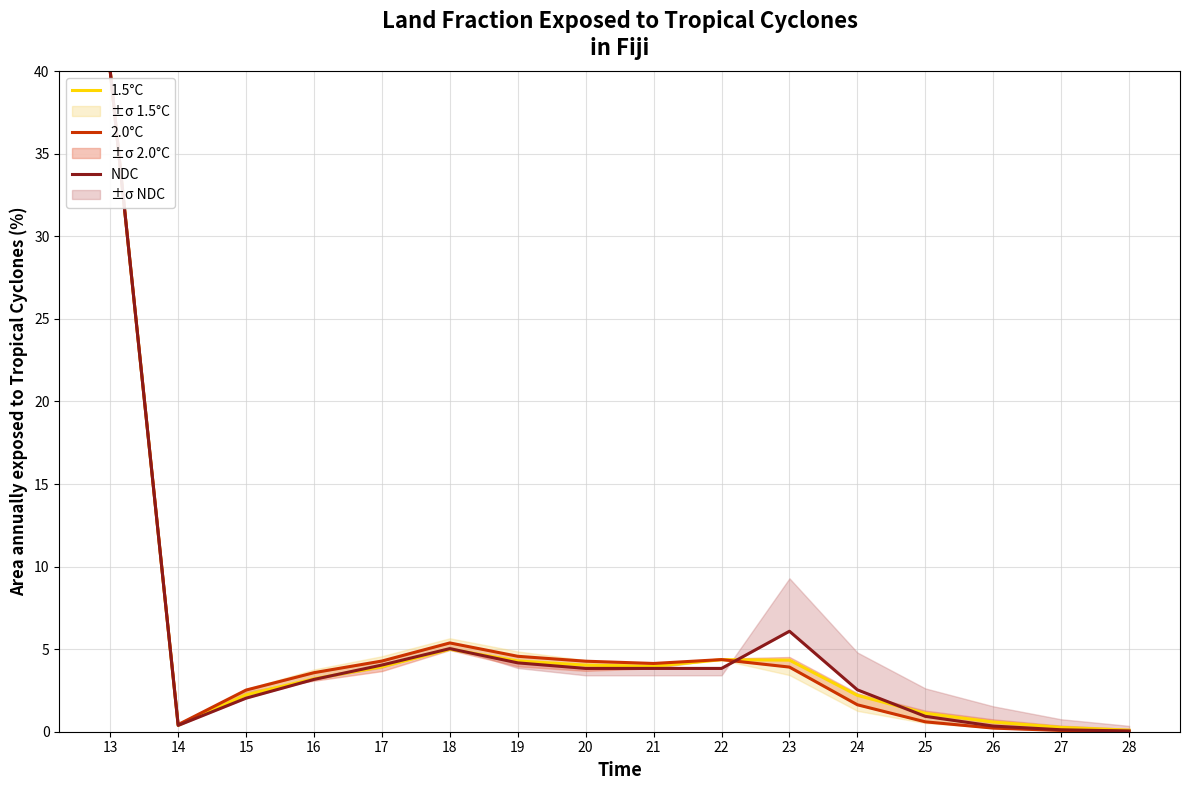

True or false: 2.0°C has a value of 0.0 at 28.

False